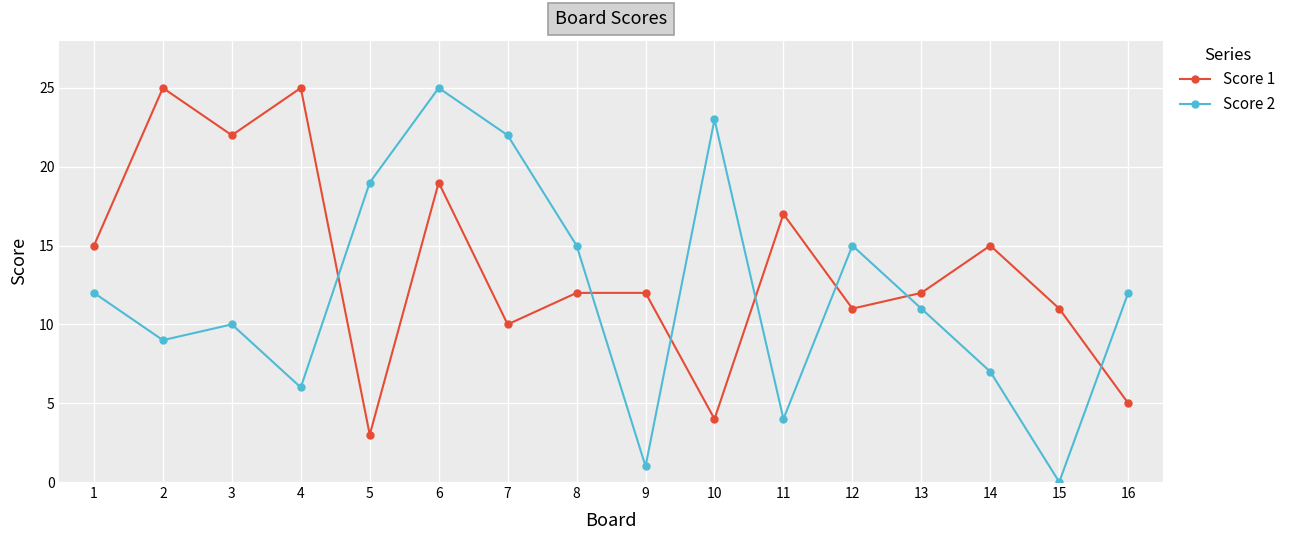

Which category has the lowest value in the Score 2 series?

15